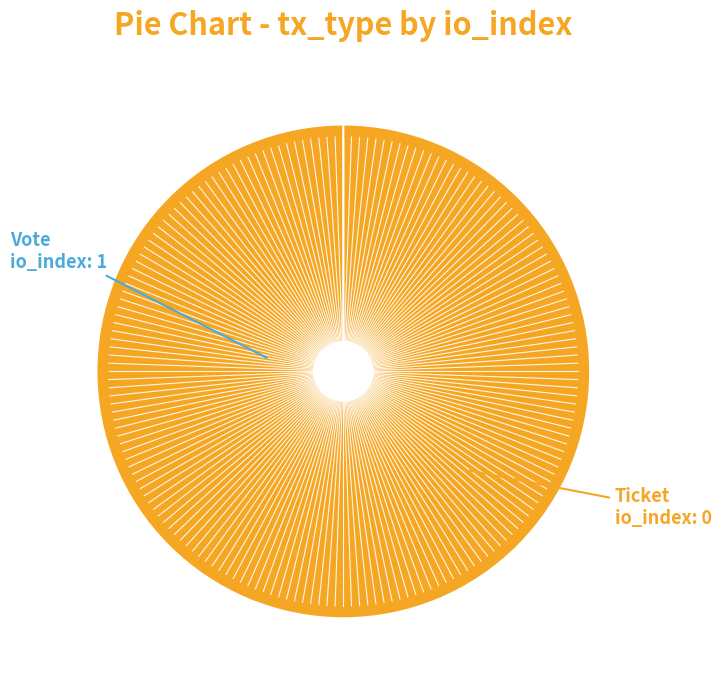

Is it true that Vote is 100% of the pie?

True